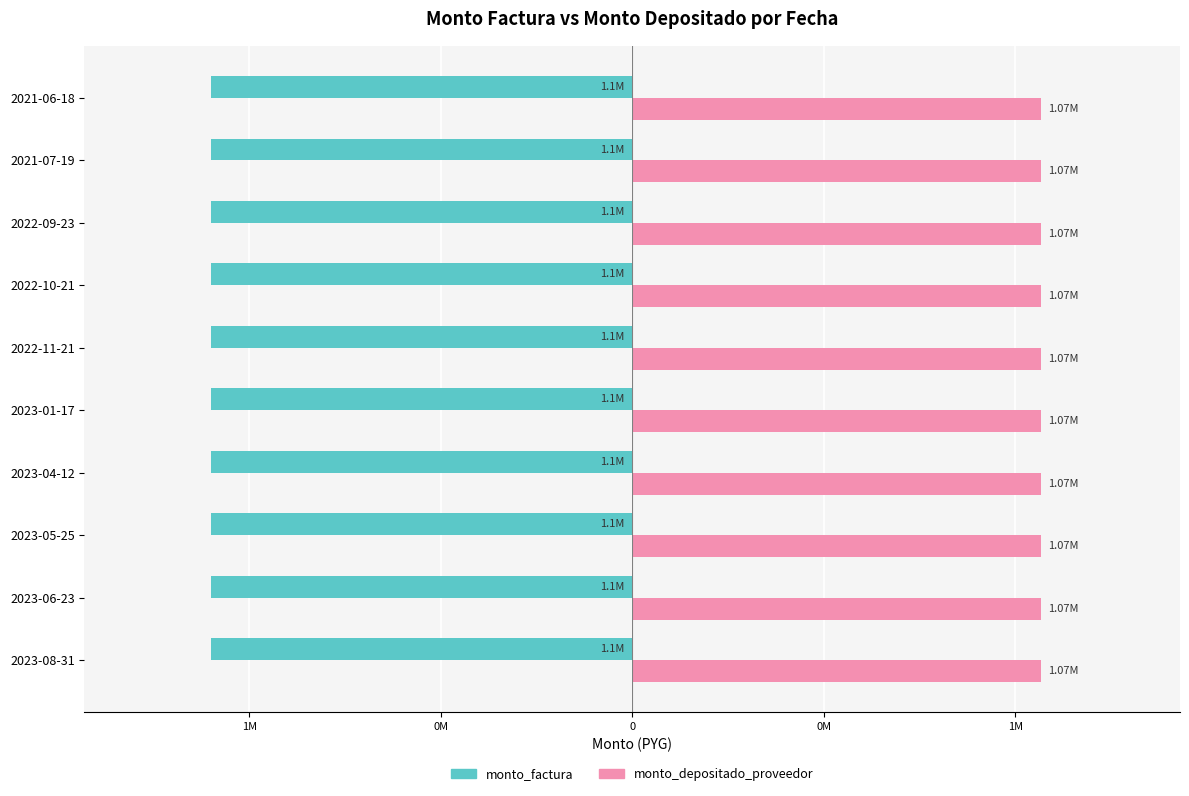

What are all the series names shown in the legend?

monto_factura, monto_depositado_proveedor